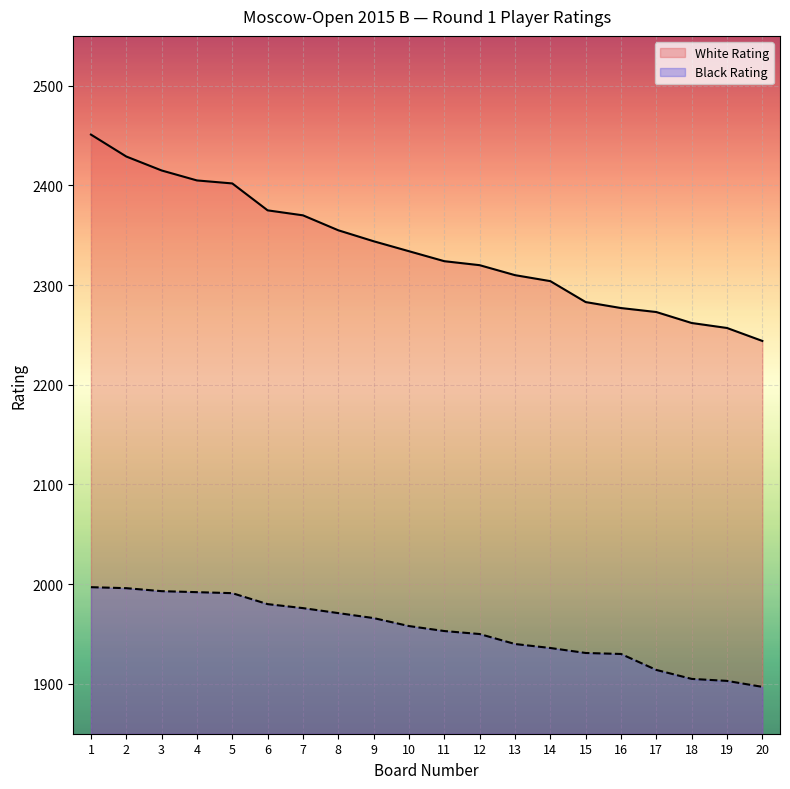

What is the value of the Black Rating point at the 11th from the left?

1953